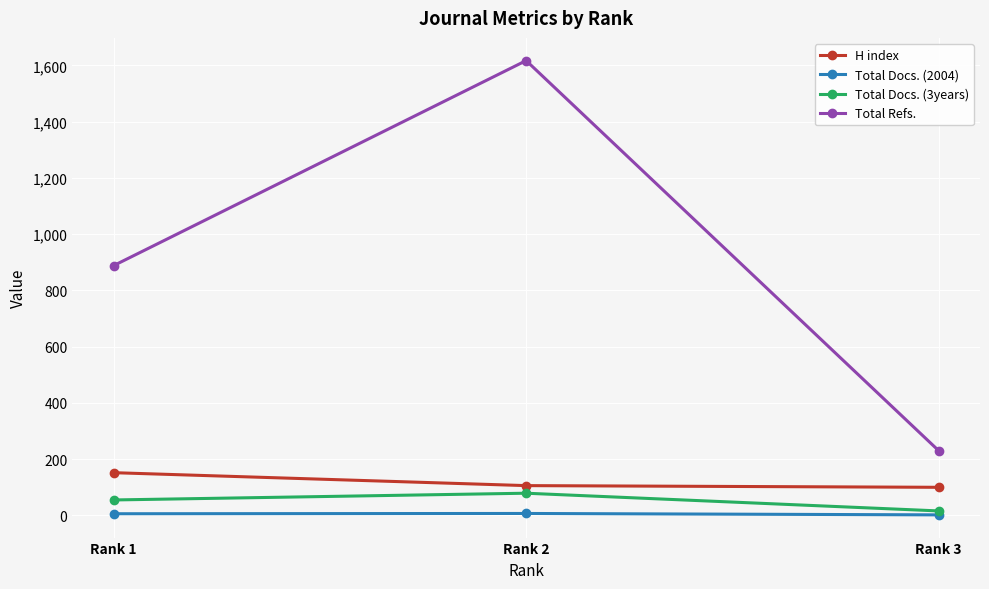

At which label does H index first exceed 106?

Rank 1